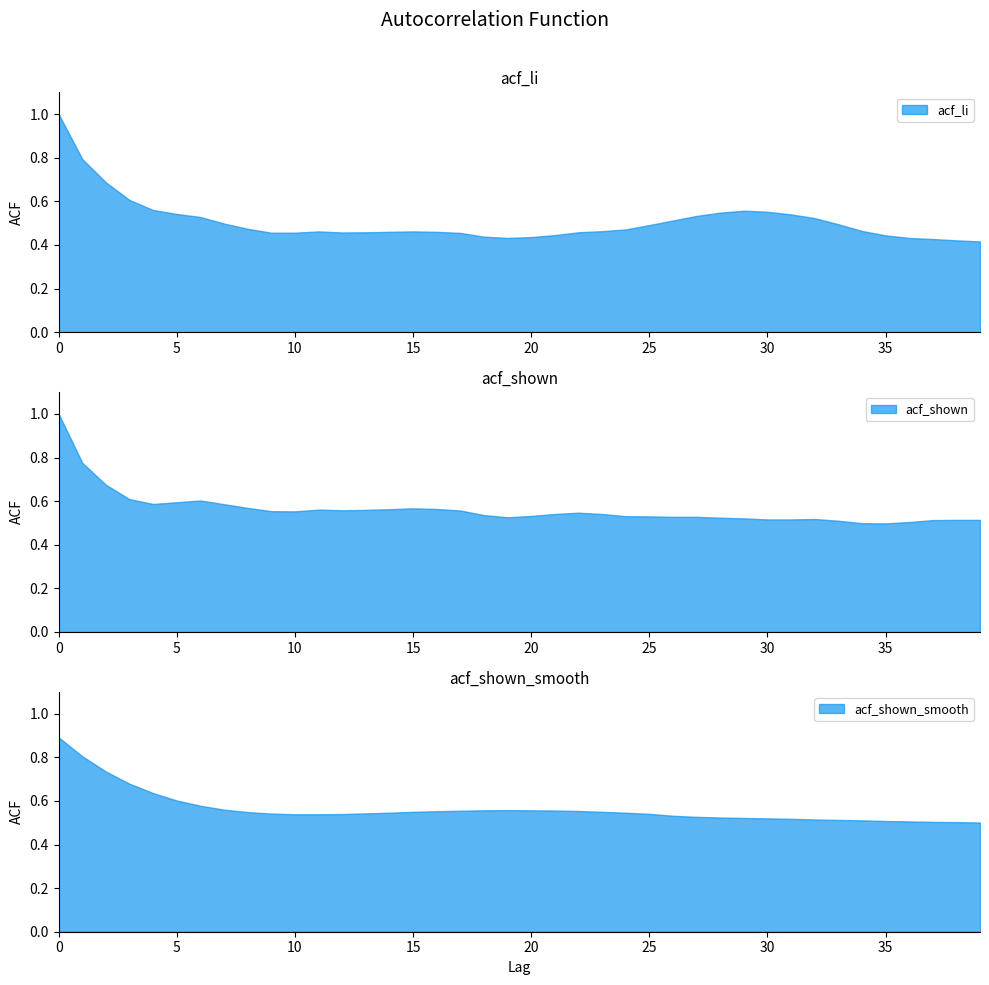

Which has a higher value, 5 or 3?

3